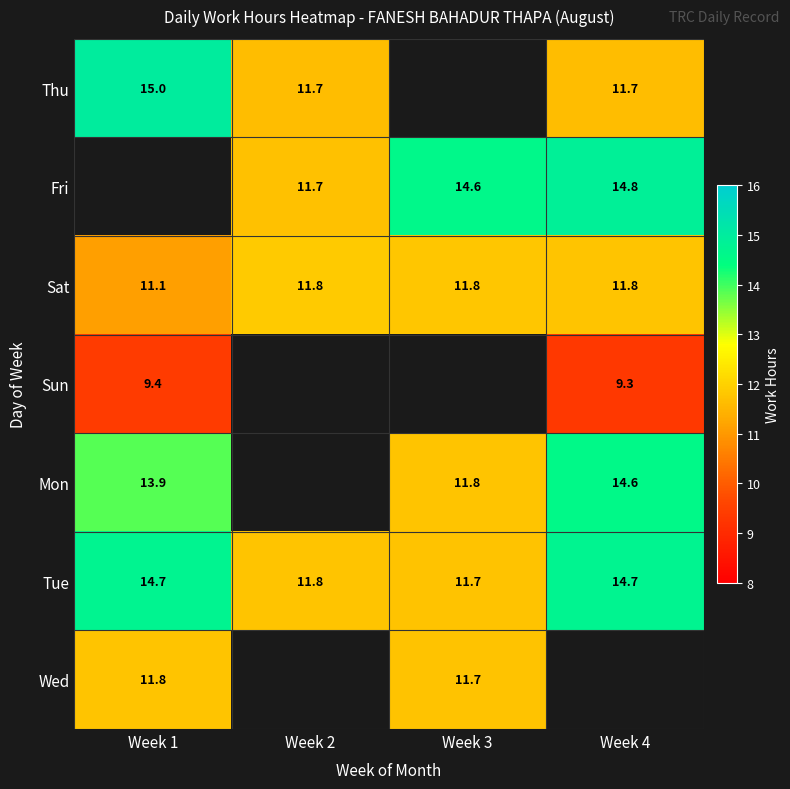

Which series has the largest total across all categories?

Tue